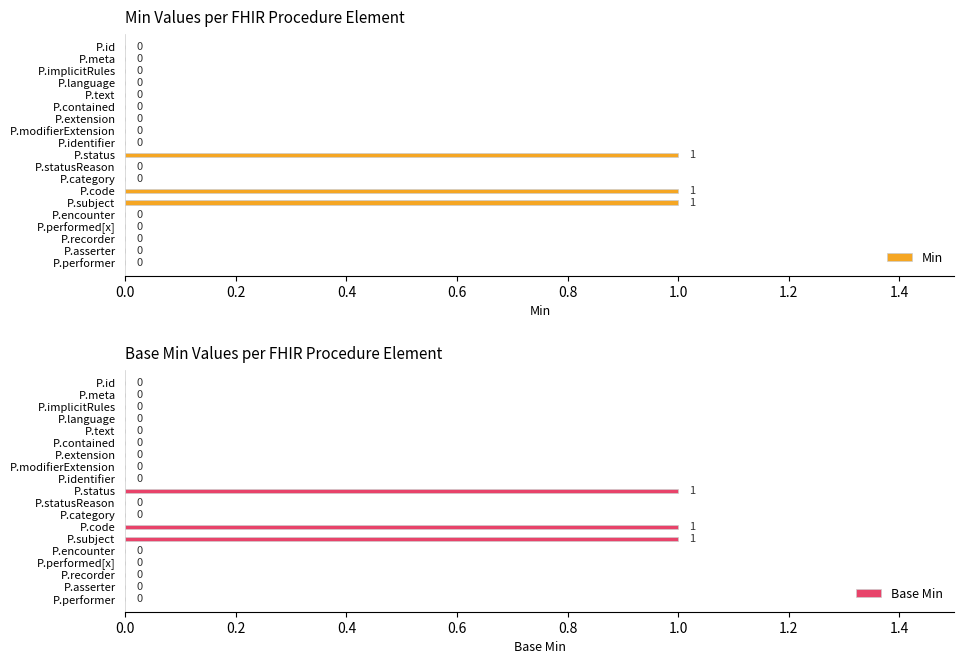

True or false: Min has a value of 1 at P.encounter.

False